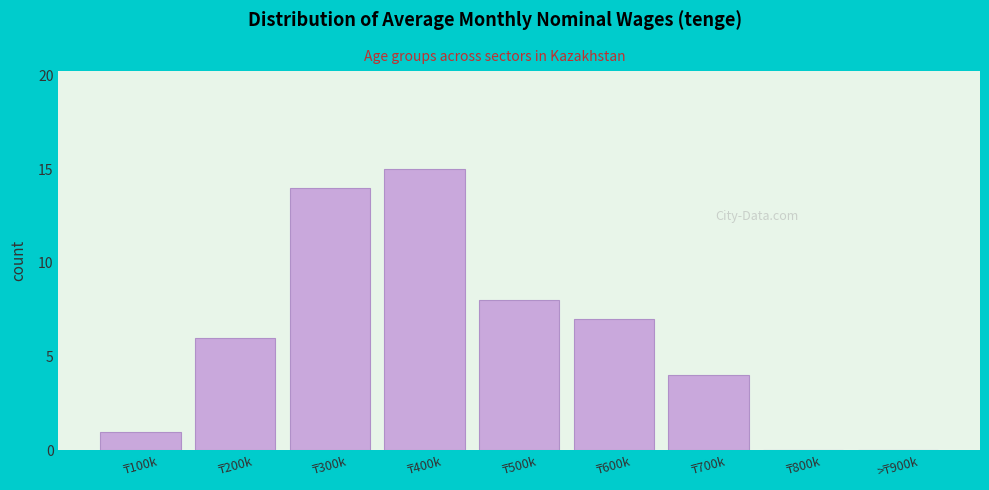

What is the sum of all values?

55